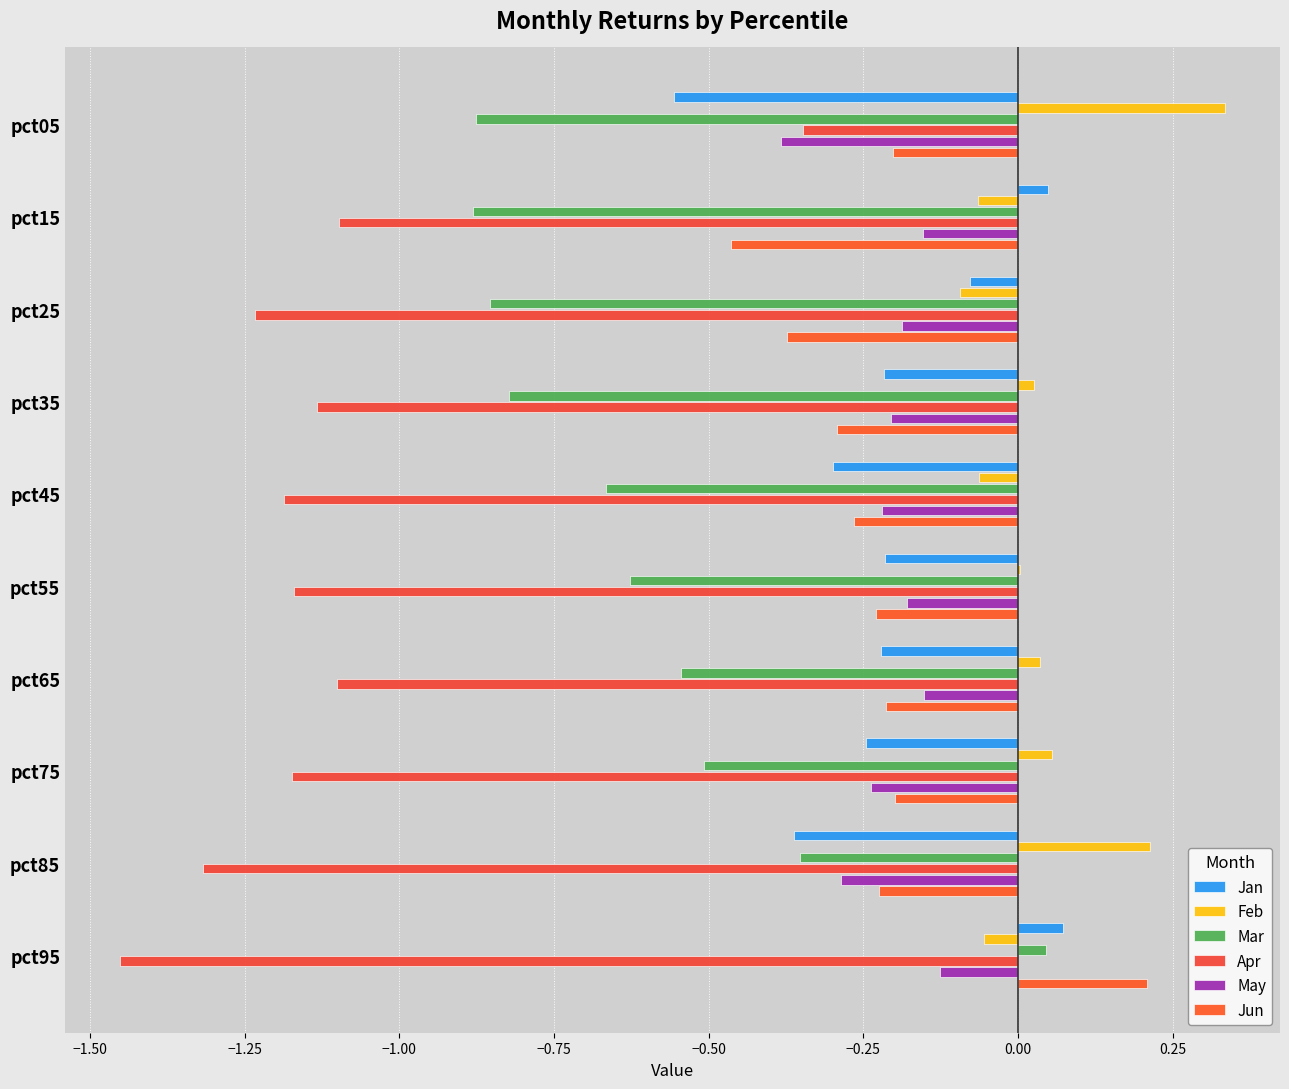

What are all the series names shown in the legend?

Jan, Feb, Mar, Apr, May, Jun